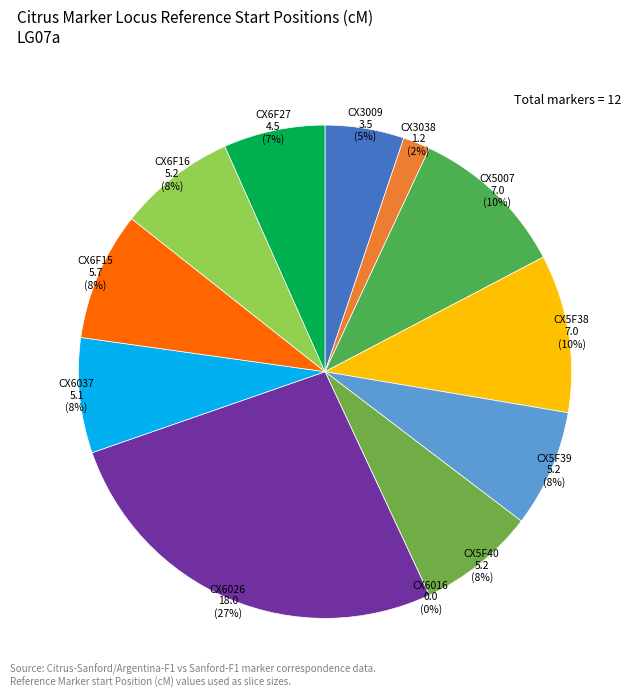

What is the change in value from CX6026 to CX6F27?

-13.5